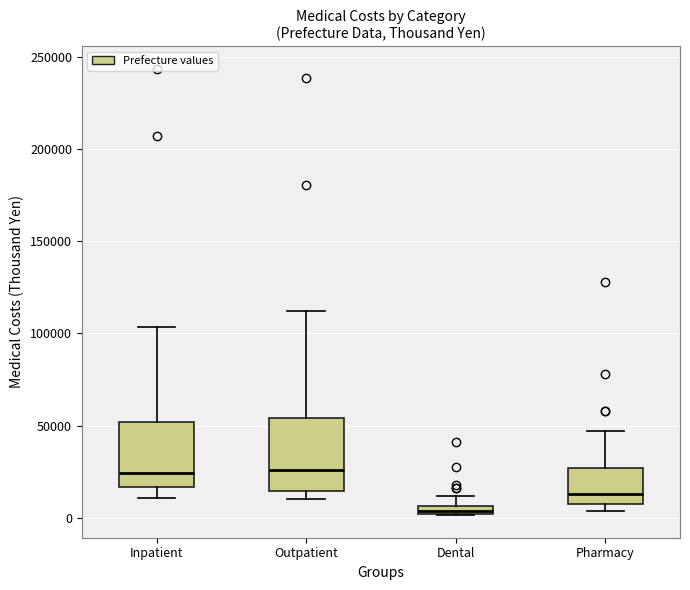

Which box's median line is the lowest?

Dental